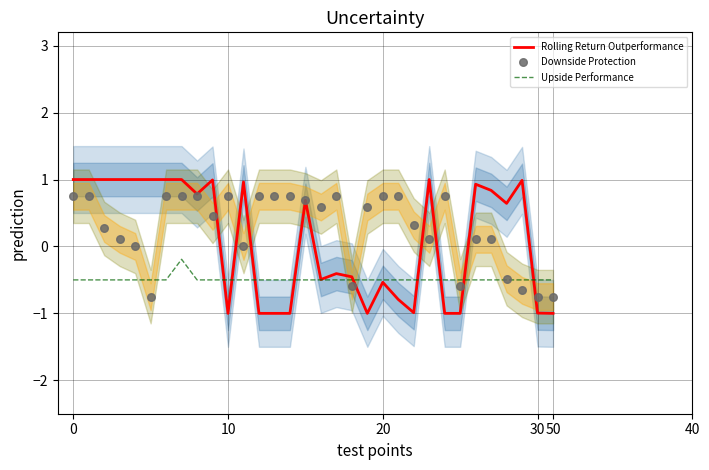

Which series has the largest total across all categories?

Downside Protection